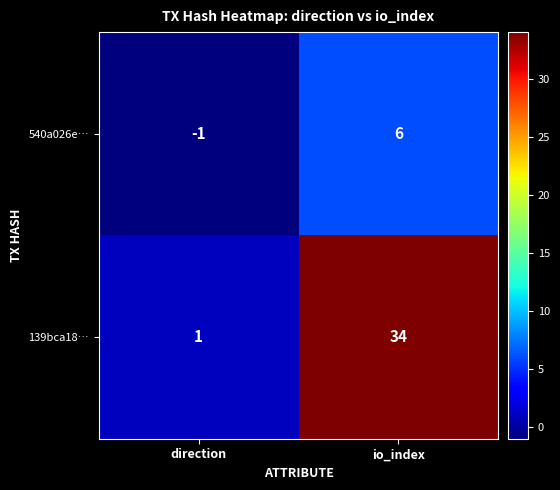

What is the smallest value displayed?

-1